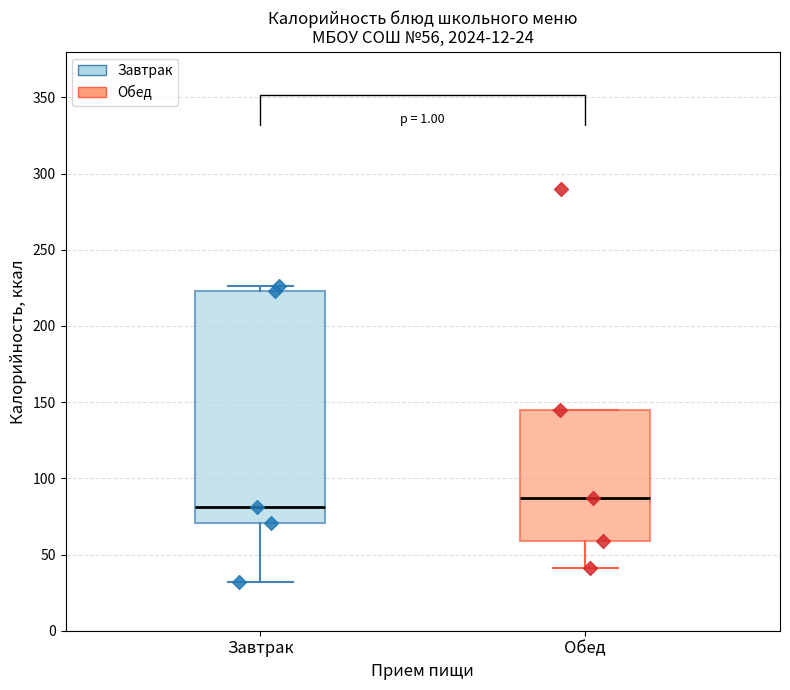

Which box has the lowest median line?

Завтрак